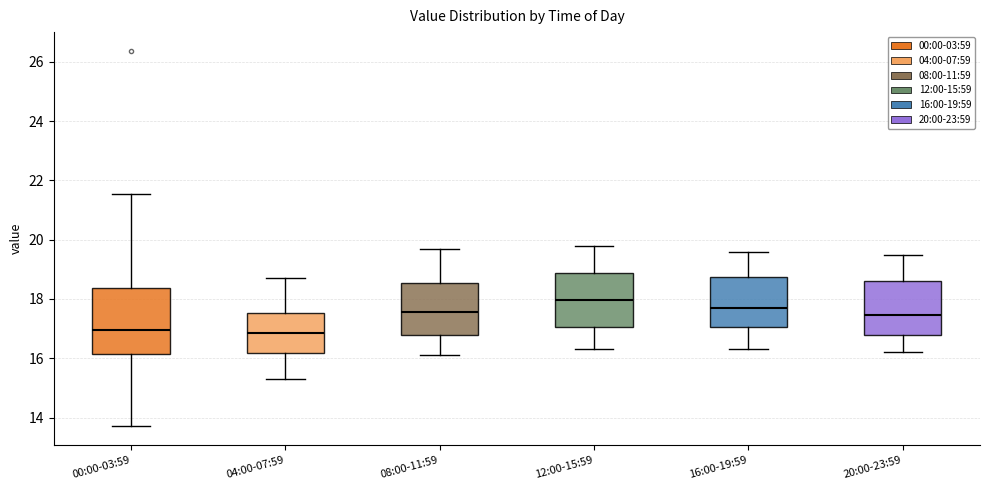

Which box's median line is the highest?

12:00-15:59